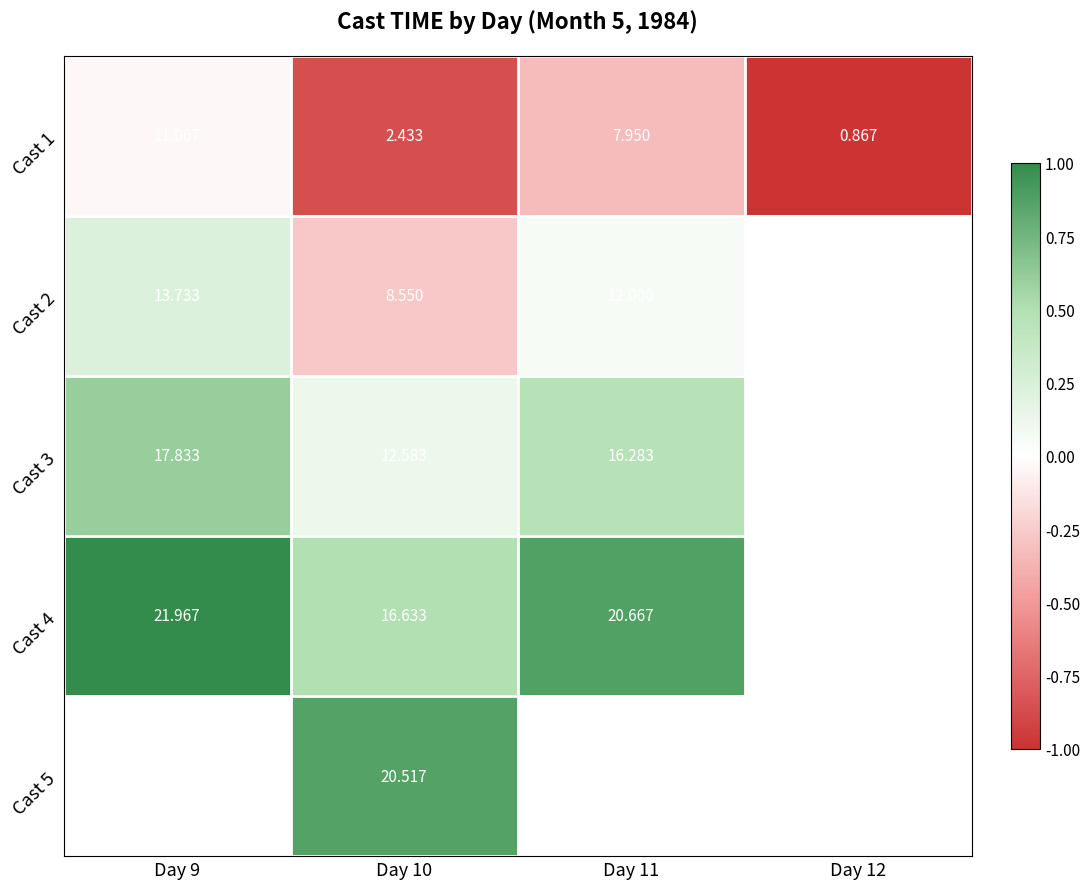

Is the value of Cast 4 at Day 9 greater than the value of Cast 3 at Day 10?

Yes